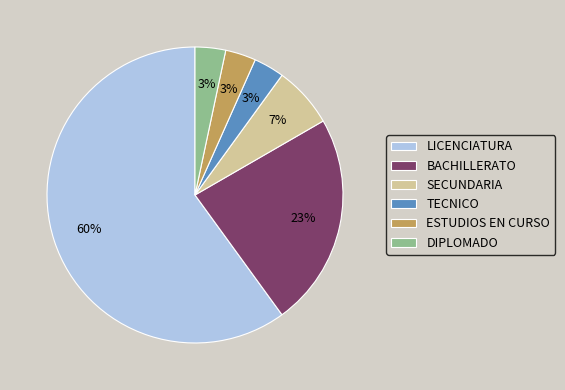

To the nearest percent, what is the difference between the BACHILLERATO and DIPLOMADO slice percentages?

20%